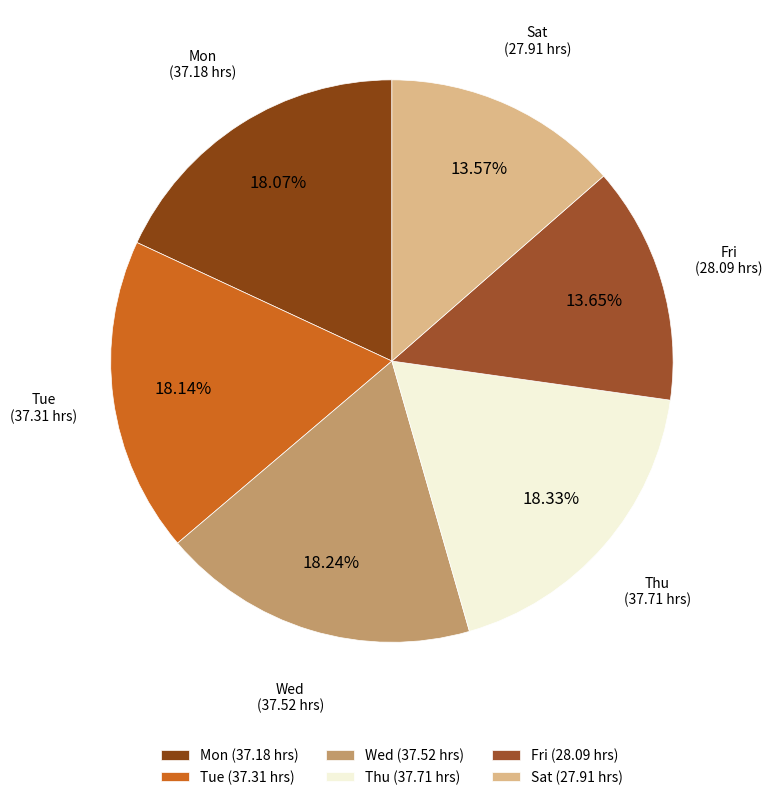

Do Fri (28.09 hrs) and Wed (37.52 hrs) together represent more than half of the pie?

No